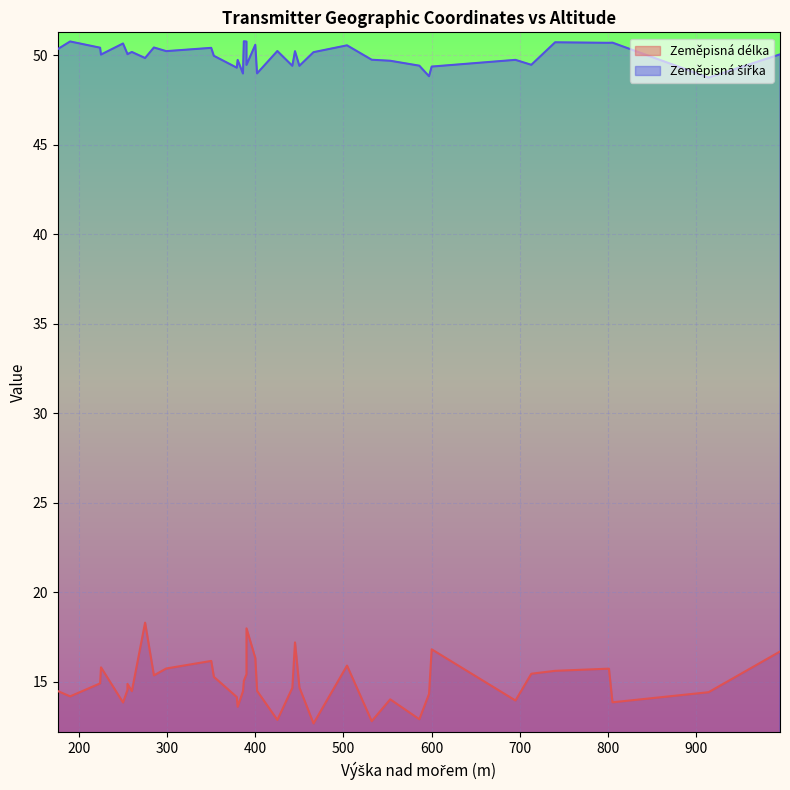

True or false: Zeměpisná šířka and Zeměpisná délka cross at least once.

False